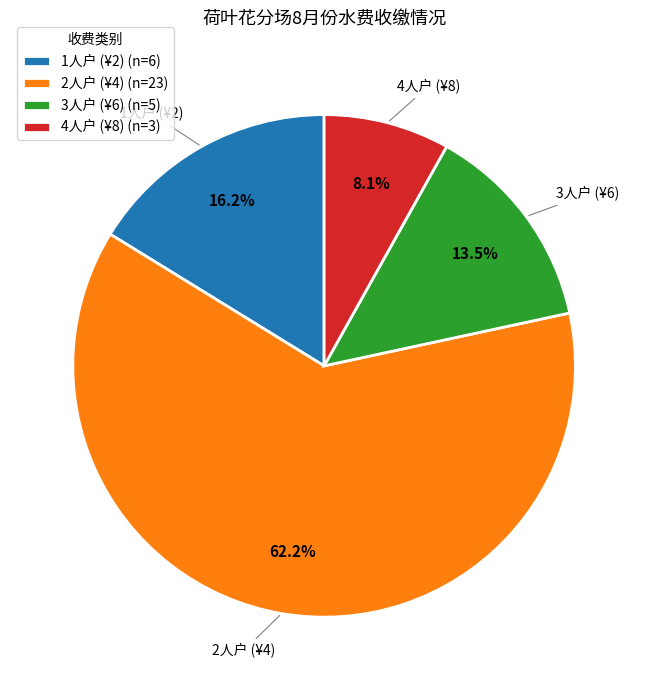

What percentage do 4人户 (¥8) (n=3) and 3人户 (¥6) (n=5) together represent?

21.6%